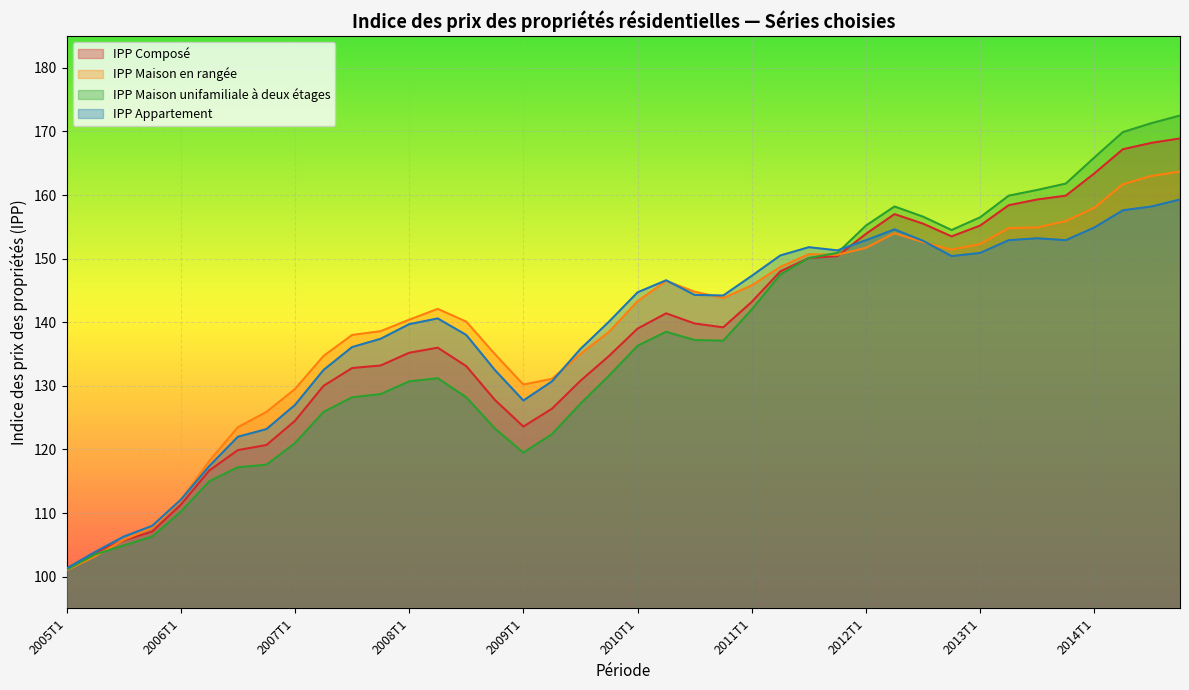

The IPP_Maison_rangee series shows 84.3 at 2008T2. True or false?

False